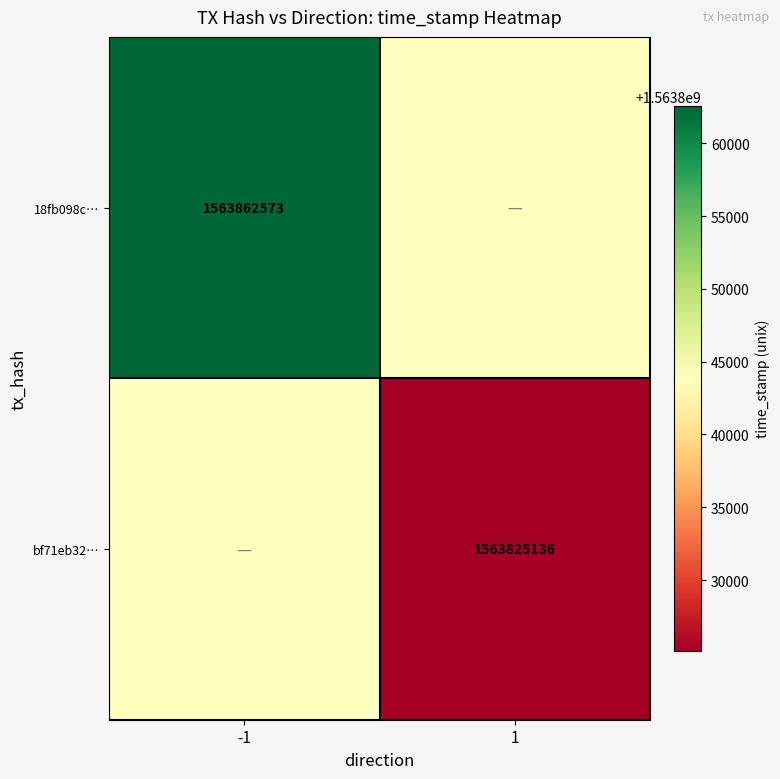

True or false: 18fb098c… has a value of 1563862573.0 at -1.

True